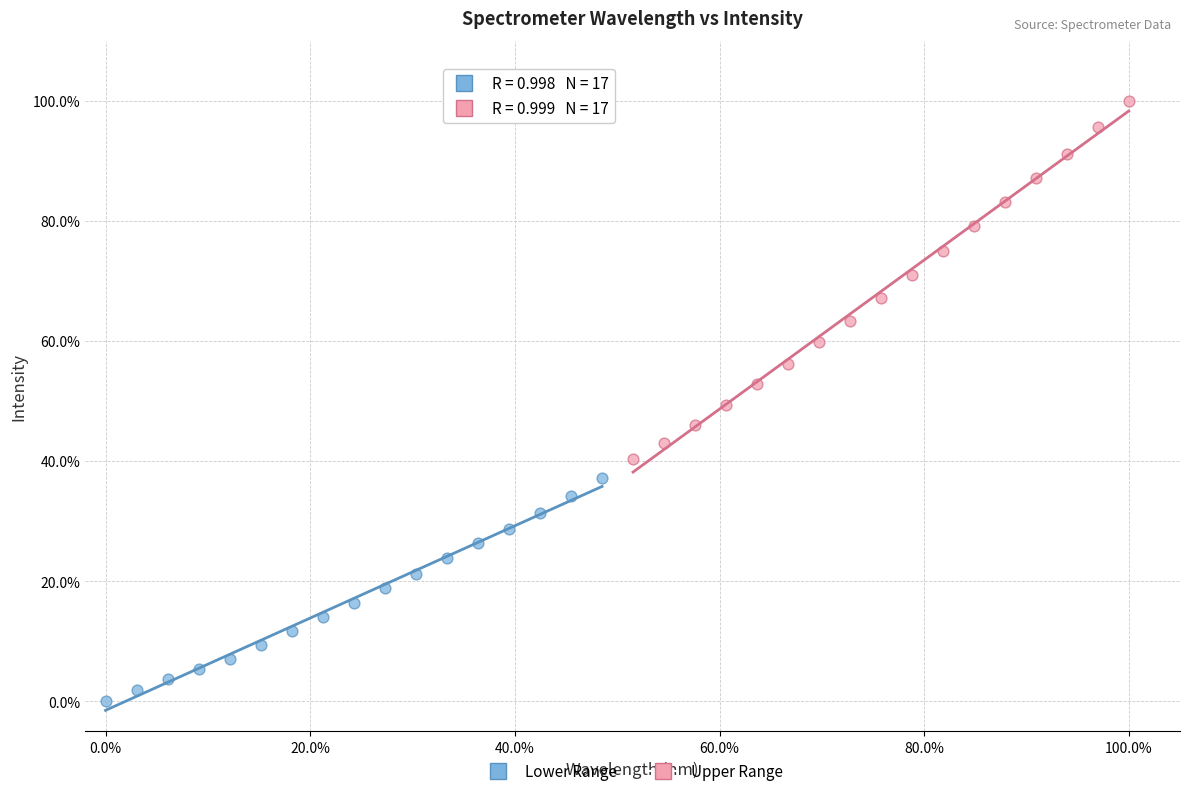

Which series has the widest spread of Y values?

Upper Range